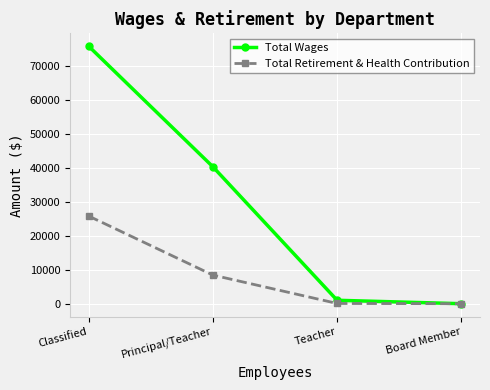

What is the value of the Total Wages point at the 2nd from the left?

40240